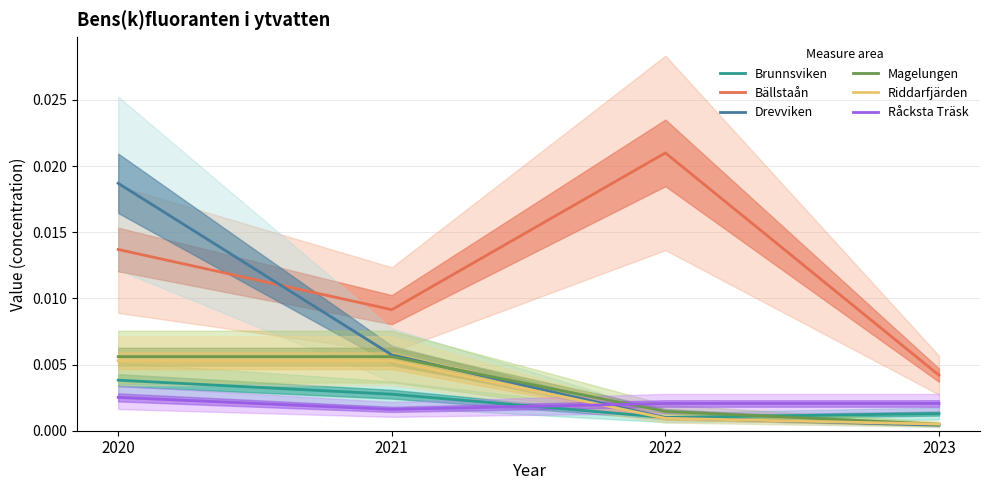

Count the Riddarfjärden values in the range 0 to 1.

4